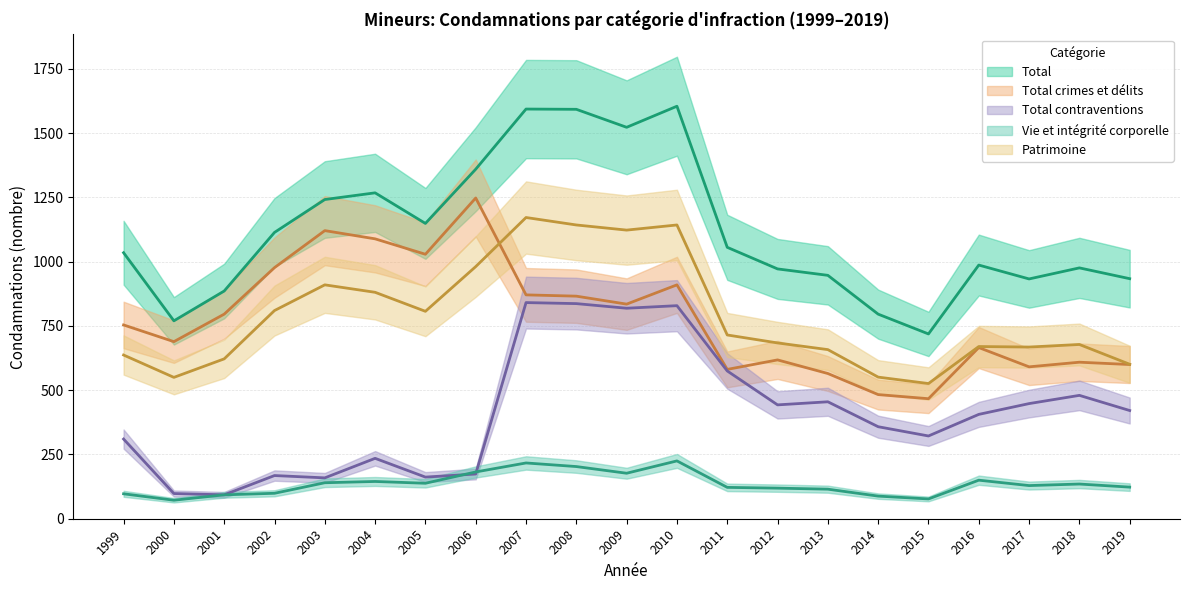

What is the smallest value displayed?

72